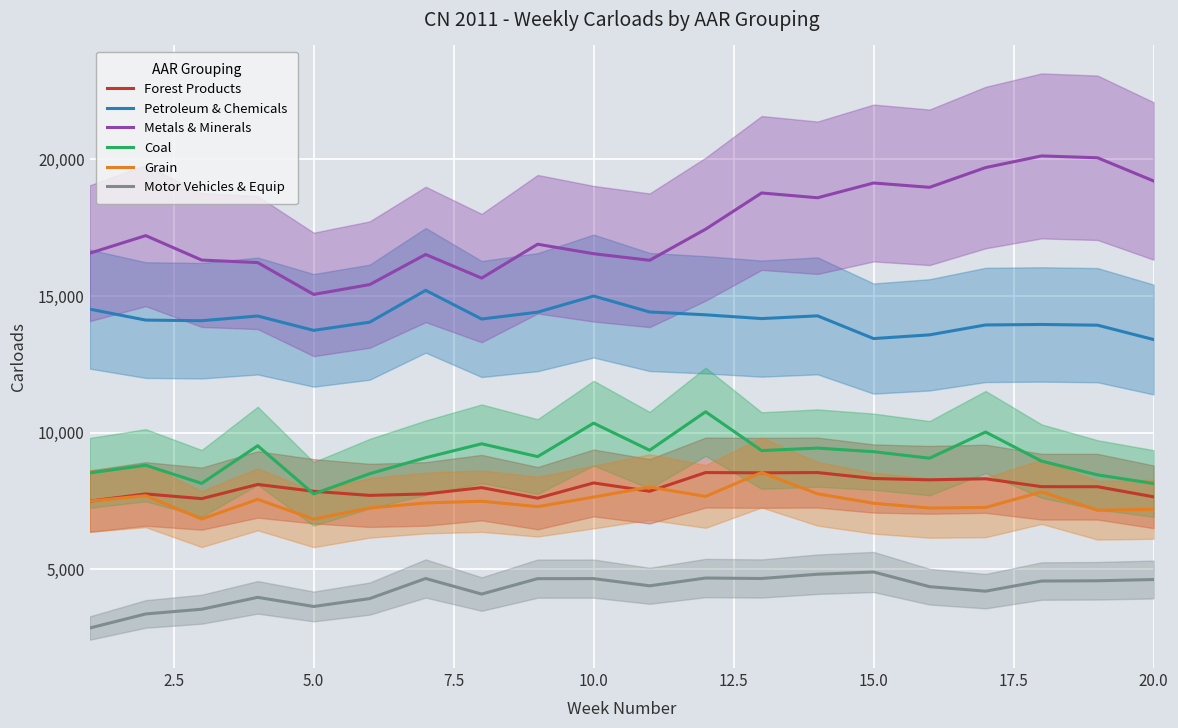

What are all the series names shown in the legend?

Forest Products, Petroleum & Chemicals, Metals & Minerals, Coal, Grain, Motor Vehicles & Equip